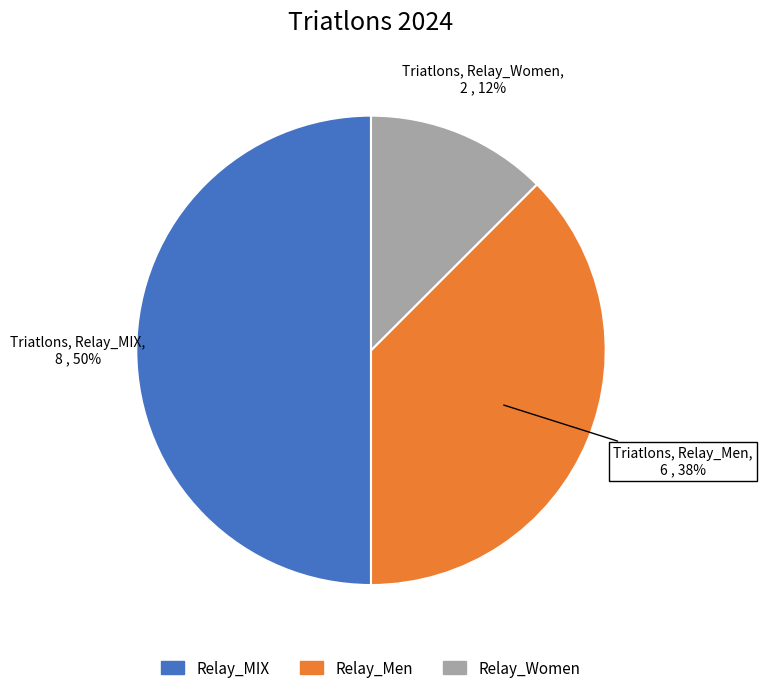

The Relay_Women slice represents 12% of the pie. True or false?

True